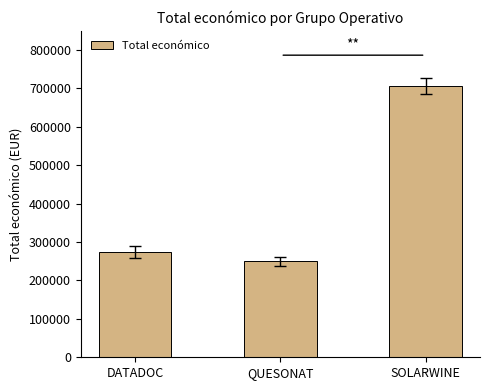

What is the label of the 2nd bar from the right?

QUESONAT